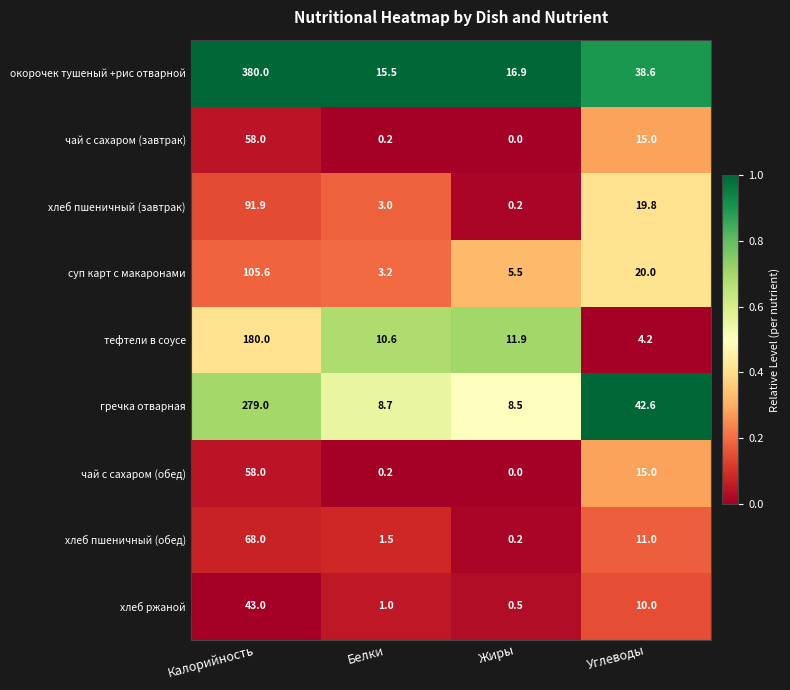

Which category has the lowest value across all series?

Жиры